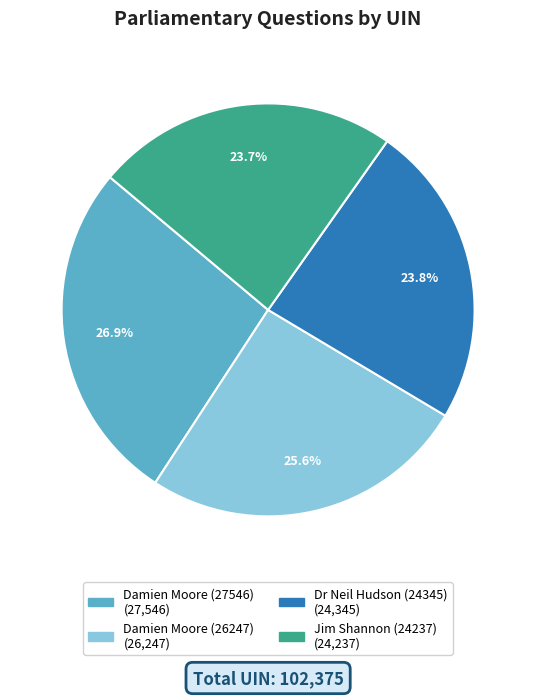

True or false: Damien Moore (27546) accounts for 27% of the total.

True